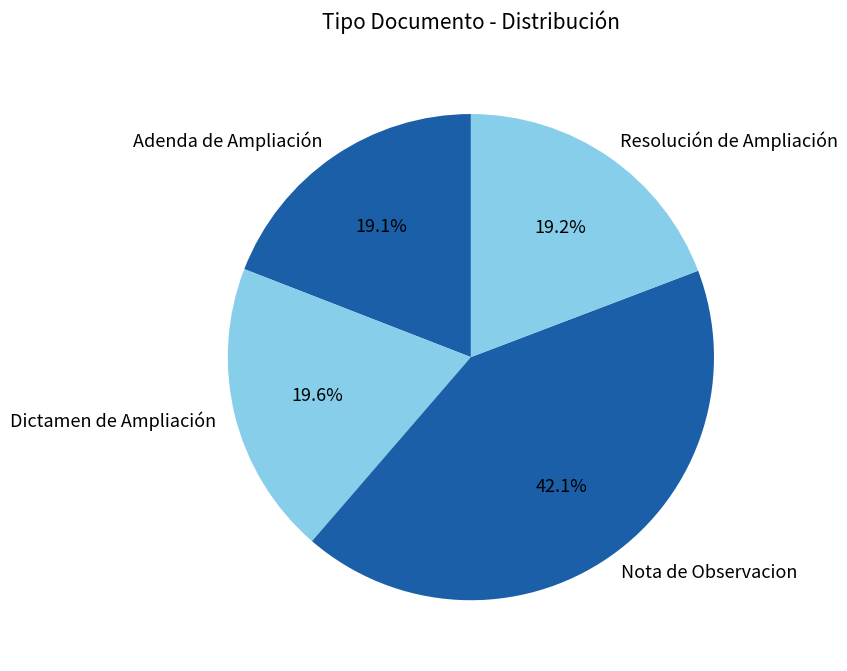

Is it true that Nota de Observacion is 49% of the pie?

False